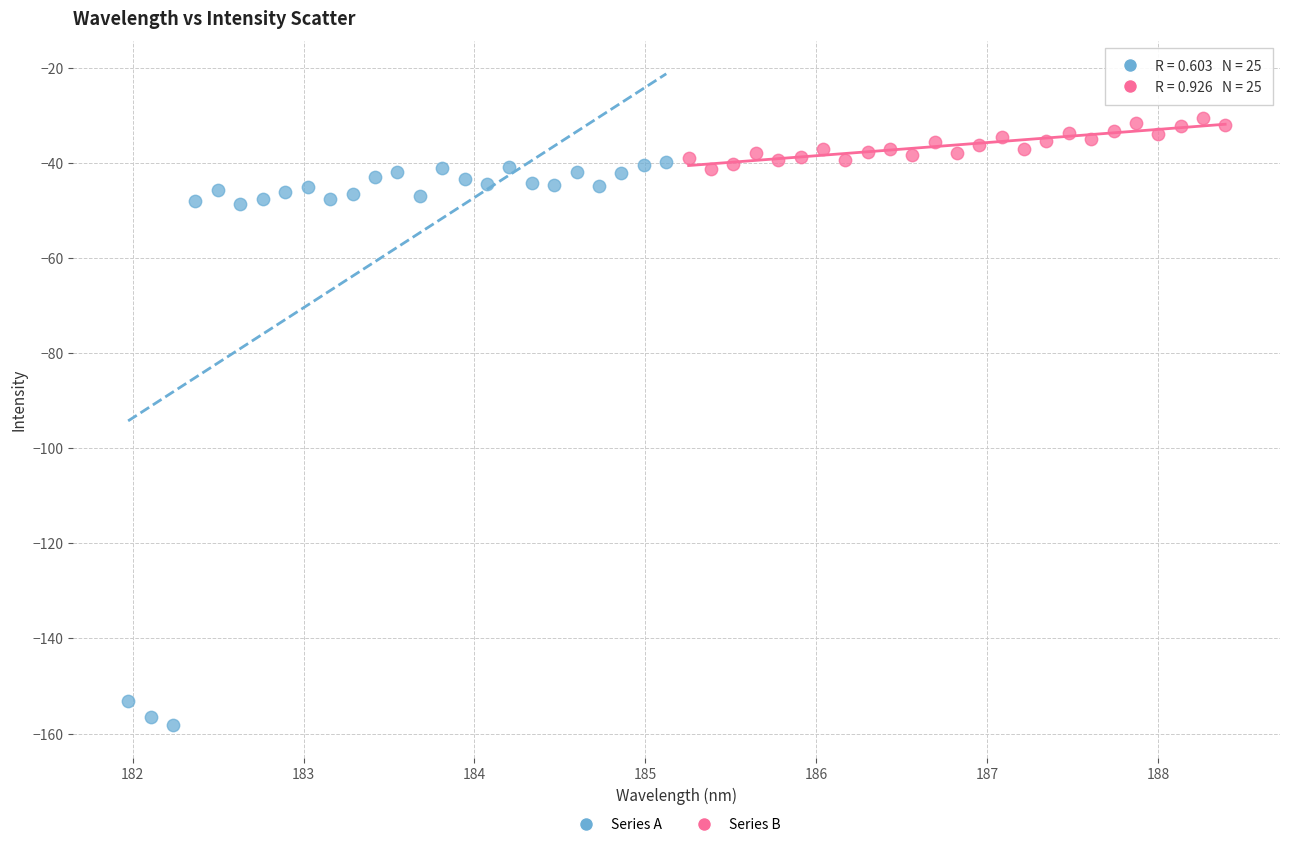

Which series has the largest Y range (max minus min)?

Series A